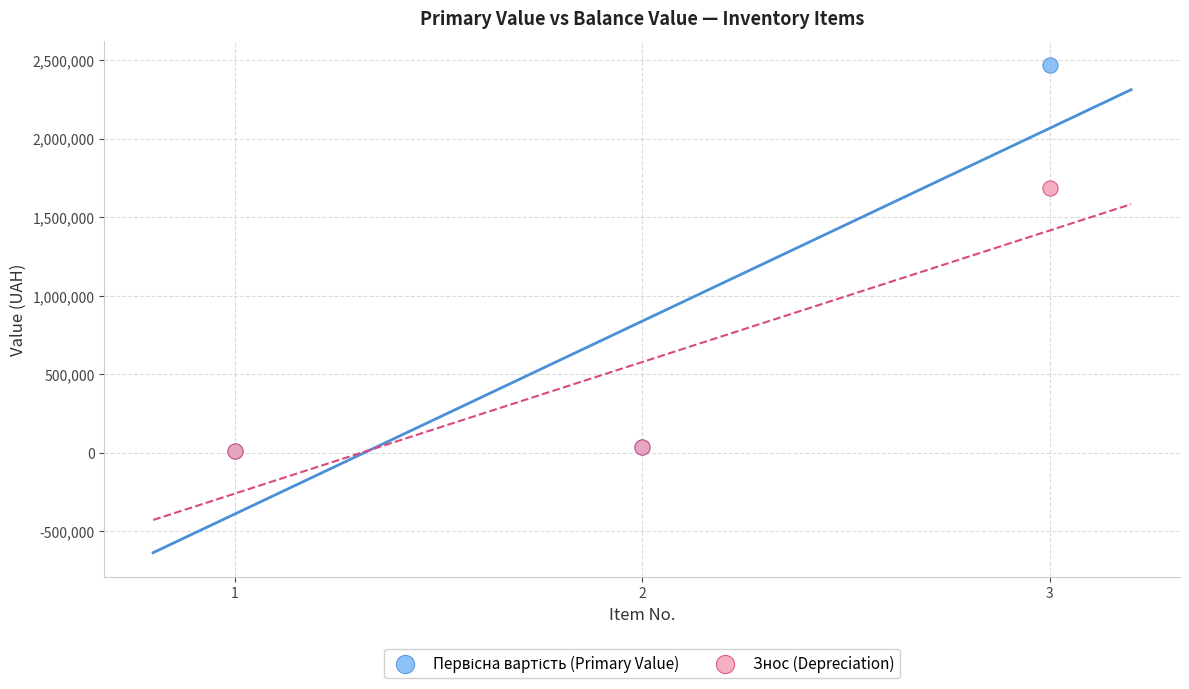

Across all series, what Y value is closest to 1237992?

1685128.5